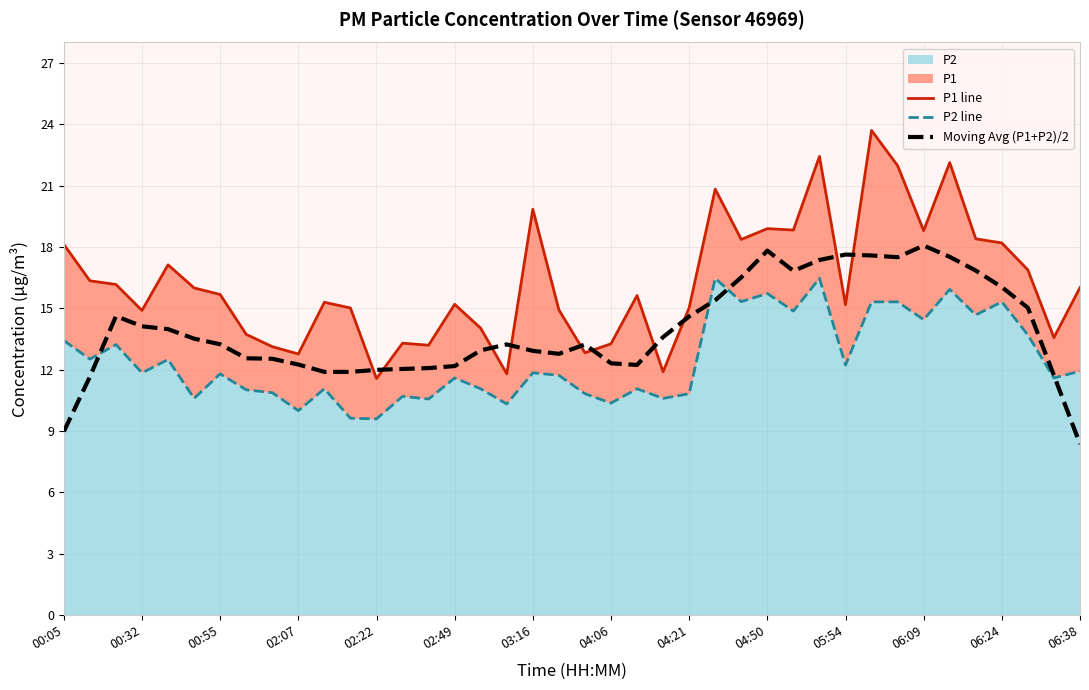

Does the chart display data point markers on the line(s)?

No